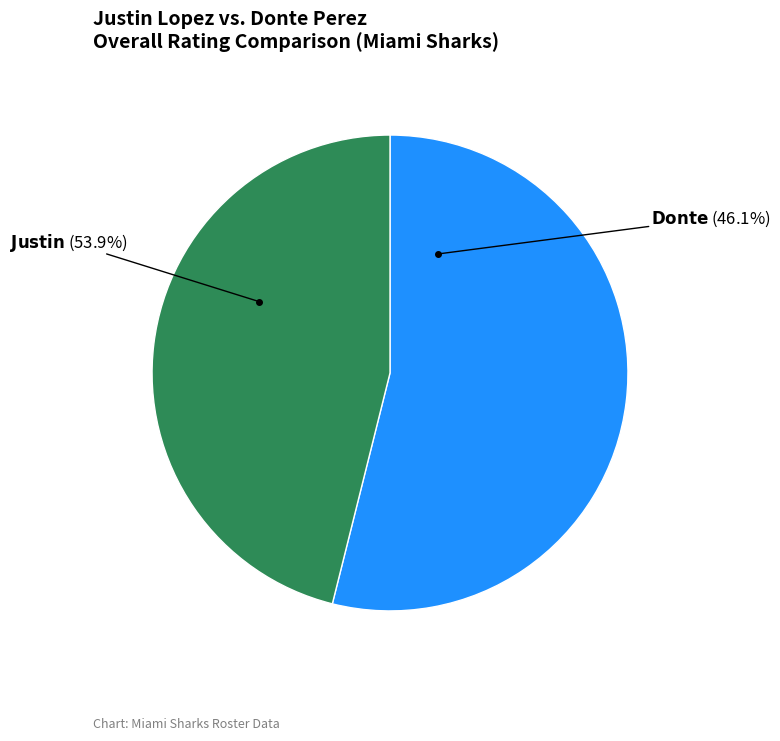

To the nearest percent, what is the difference between the Justin and Donte slice percentages?

8%